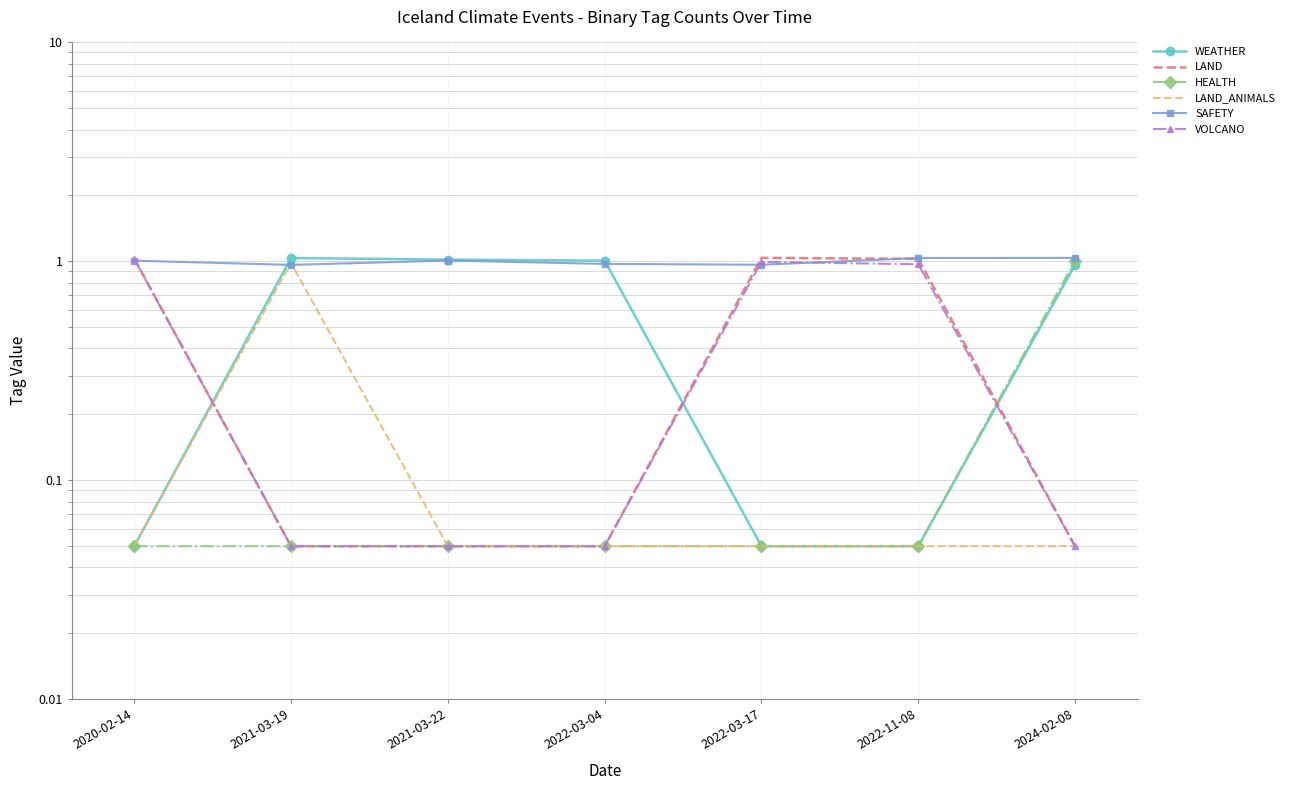

Reading left to right, transcribe all the data shown in this chart.

WEATHER: 2020-02-14=0.1	2021-03-19=1.0	2021-03-22=1.0	2022-03-04=1.0	2022-03-17=0.1	2022-11-08=0.1	2024-02-08=1.0
LAND: 2020-02-14=1.0	2021-03-19=0.1	2021-03-22=0.1	2022-03-04=0.1	2022-03-17=1.0	2022-11-08=1.0	2024-02-08=0.1
HEALTH: 2020-02-14=0.1	2021-03-19=0.1	2021-03-22=0.1	2022-03-04=0.1	2022-03-17=0.1	2022-11-08=0.1	2024-02-08=1.0
LAND_ANIMALS: 2020-02-14=0.1	2021-03-19=1.0	2021-03-22=0.1	2022-03-04=0.1	2022-03-17=0.1	2022-11-08=0.1	2024-02-08=0.1
SAFETY: 2020-02-14=1.0	2021-03-19=1.0	2021-03-22=1.0	2022-03-04=1.0	2022-03-17=1.0	2022-11-08=1.0	2024-02-08=1.0
VOLCANO: 2020-02-14=1.0	2021-03-19=0.1	2021-03-22=0.1	2022-03-04=0.1	2022-03-17=1.0	2022-11-08=1.0	2024-02-08=0.1